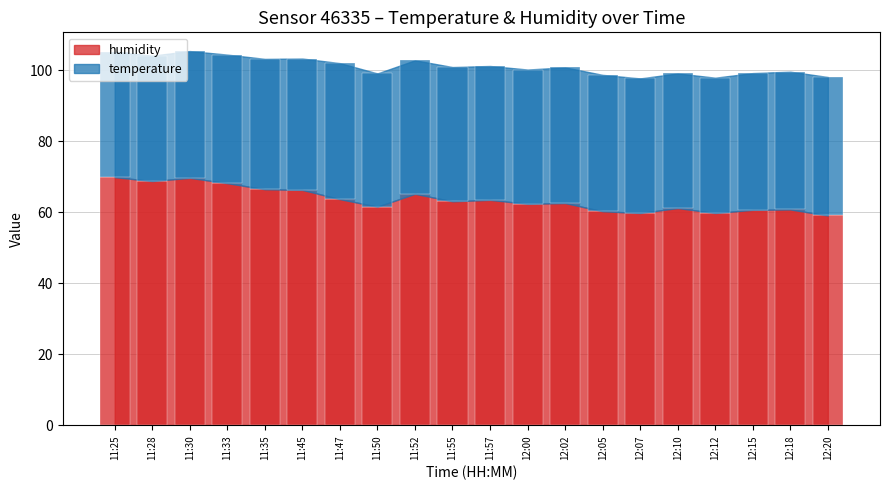

What is the difference between the highest and lowest values at 11:28?

33.5